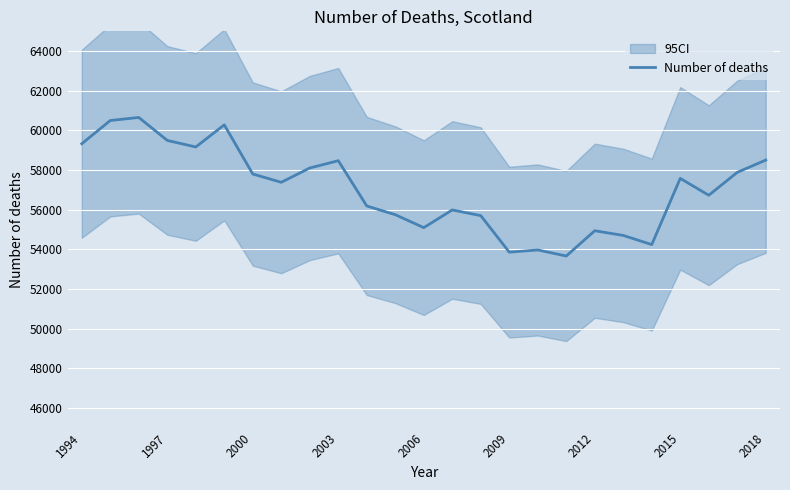

What is the minimum value for Number of deaths?

53661